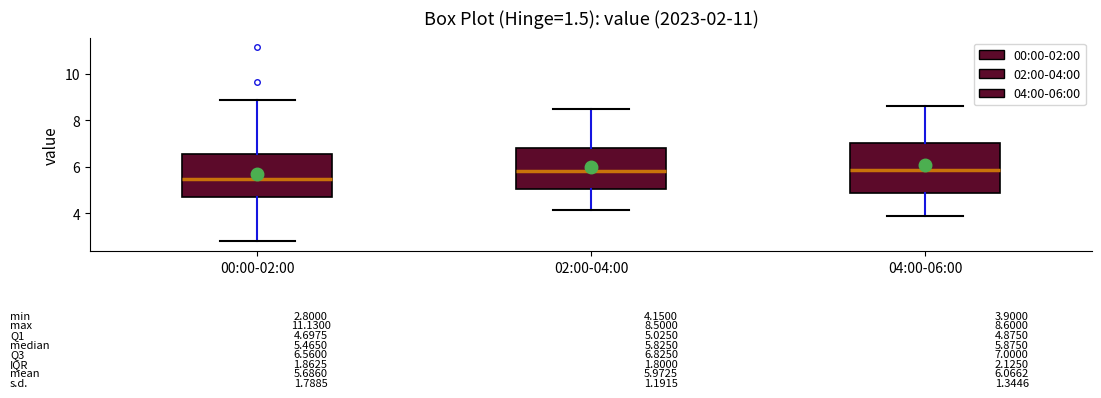

Which box is the tallest, from its lower edge to its upper edge?

04:00-06:00